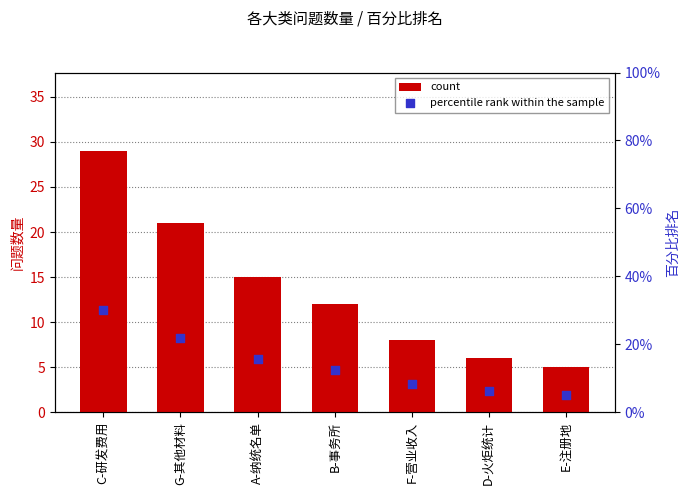

Which series reaches the minimum Y coordinate?

count